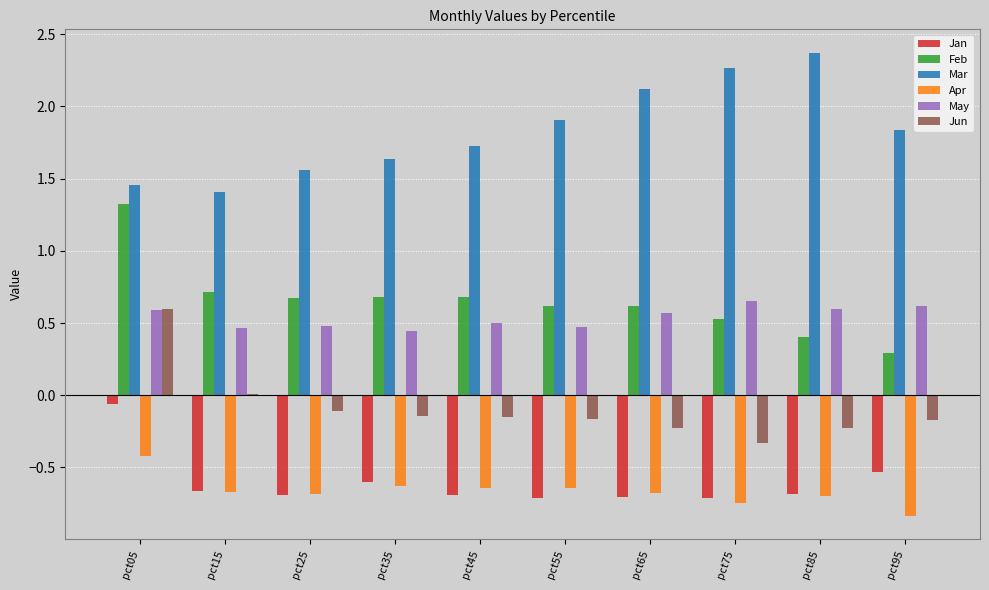

The value of Apr at pct65 is -0.7. True or false?

True